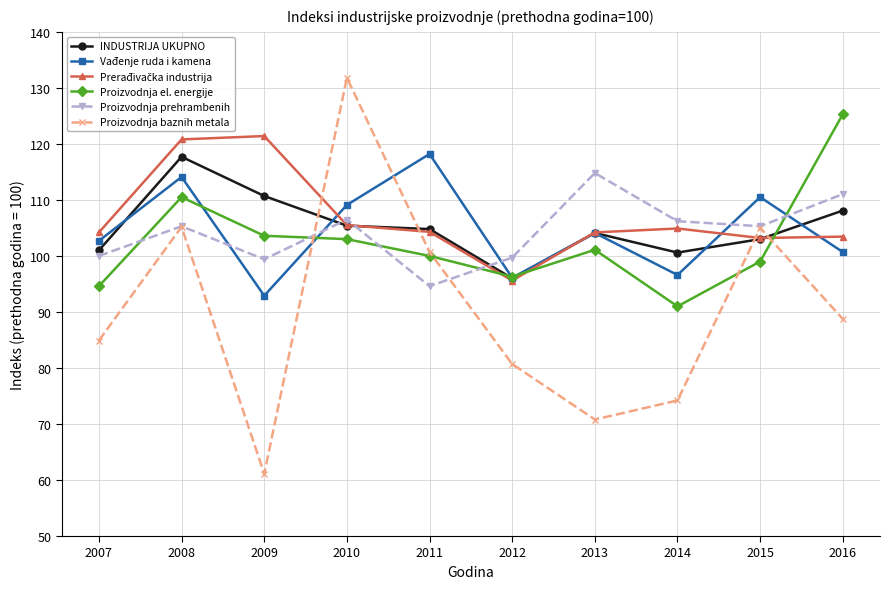

Where do Proizvodnja baznih metala and Vađenje ruda i kamena first cross each other?

2009 and 2010